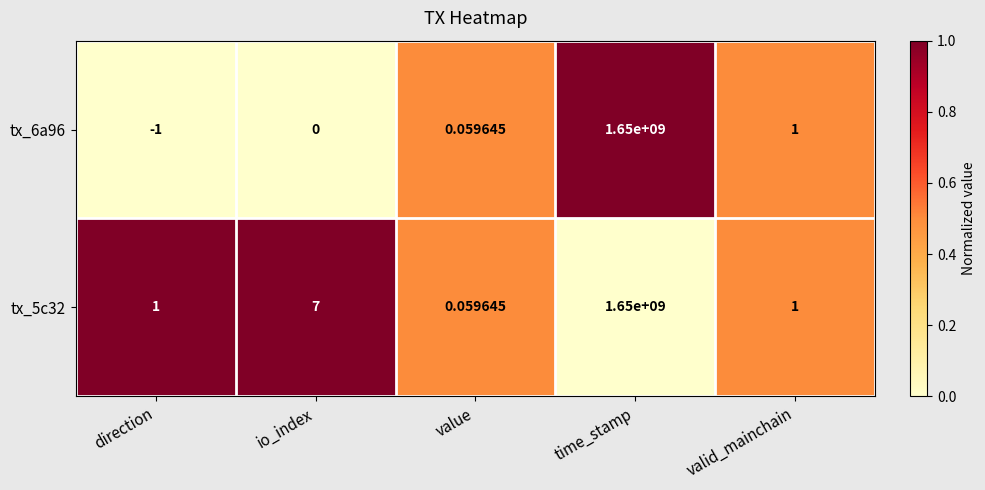

At which label is tx_6a96 closest to 824999999?

valid_mainchain